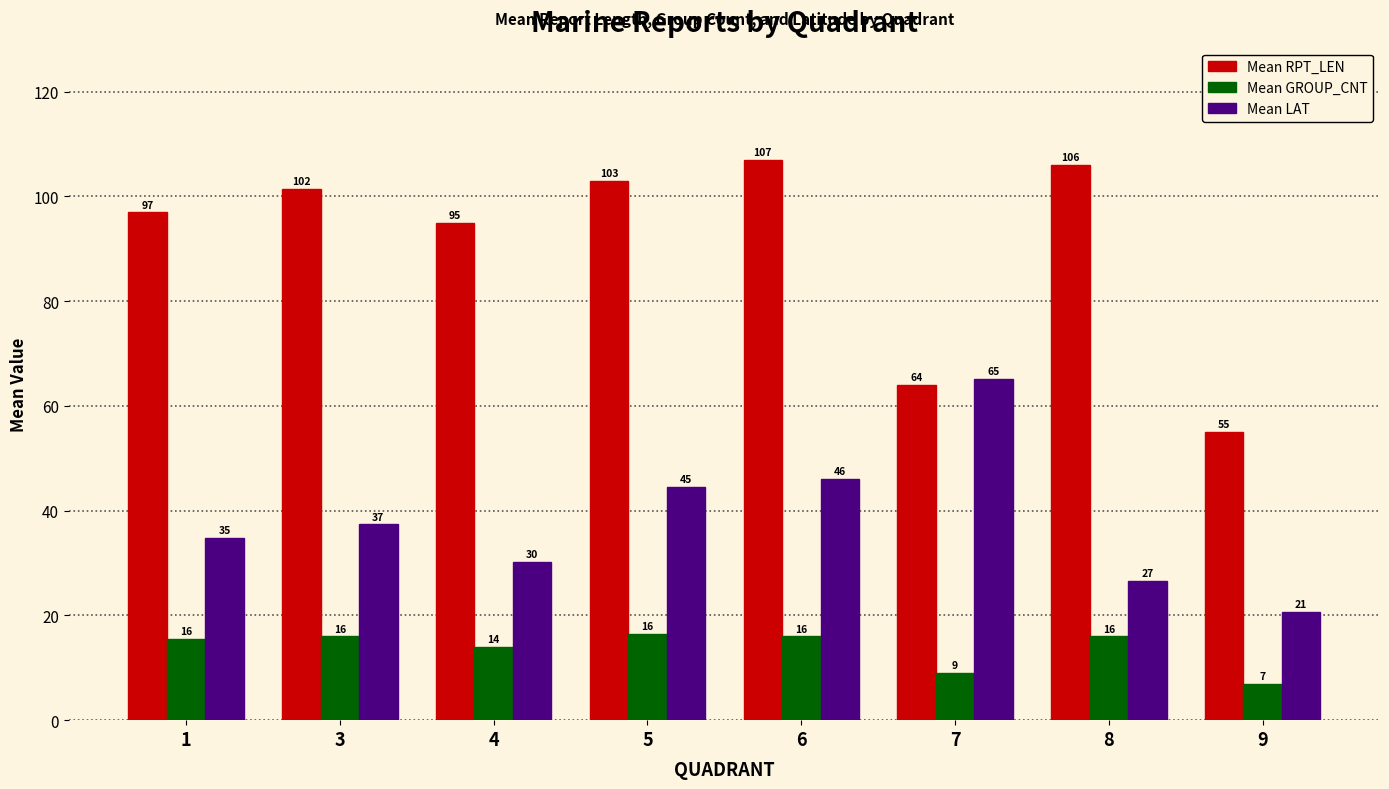

List the series in order of their overall mean, highest first.

Mean RPT_LEN, Mean LAT, Mean GROUP_CNT